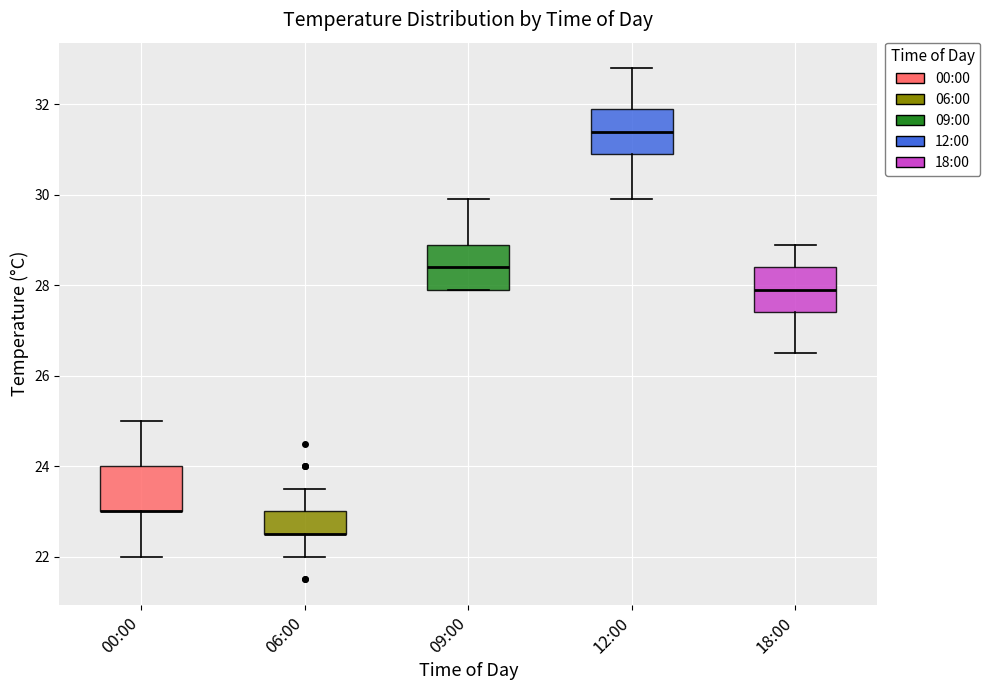

Where does the median line of the box for 18:00 sit on the y-axis? The values are not printed on the chart, so give them approximately, as read against the axis.

28.0